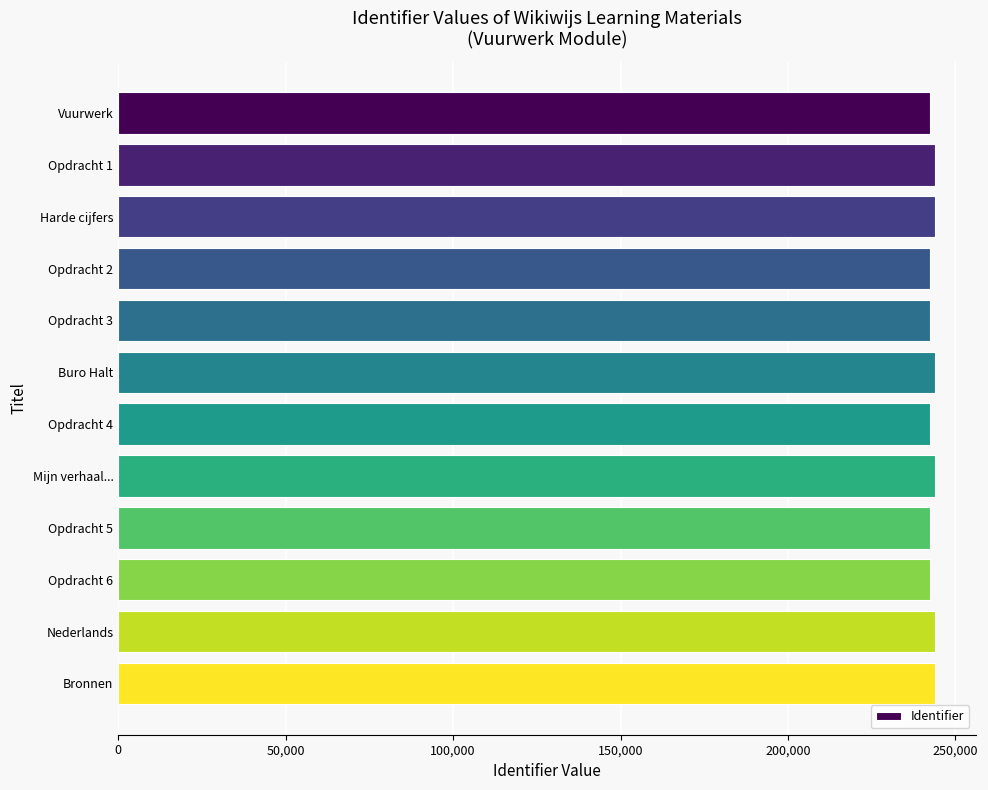

What is the ratio of the value at Nederlands to the value at Harde cijfers?

1.0